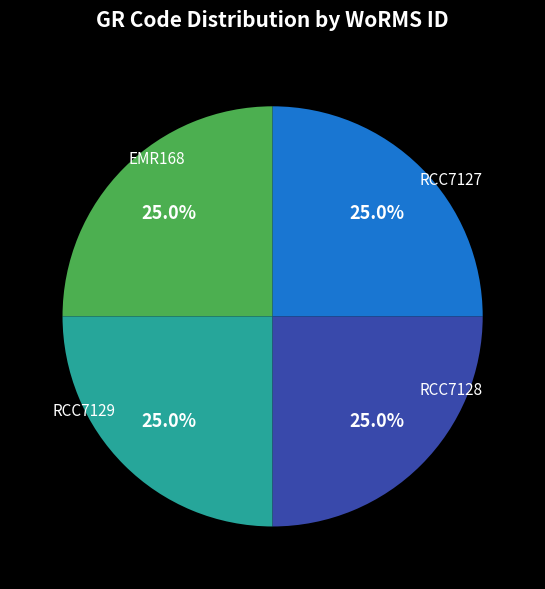

To the nearest percent, what portion does RCC7128 represent?

25%